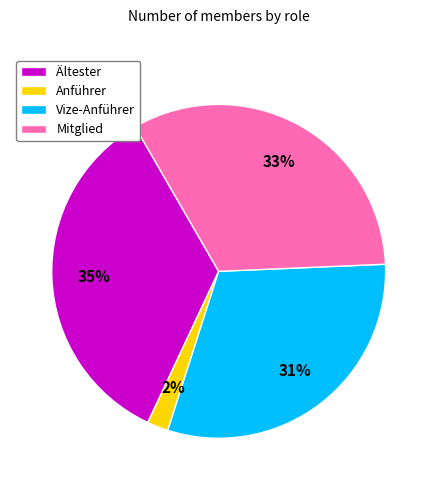

What percentage is the Vize-Anführer slice, to the nearest percent?

31%